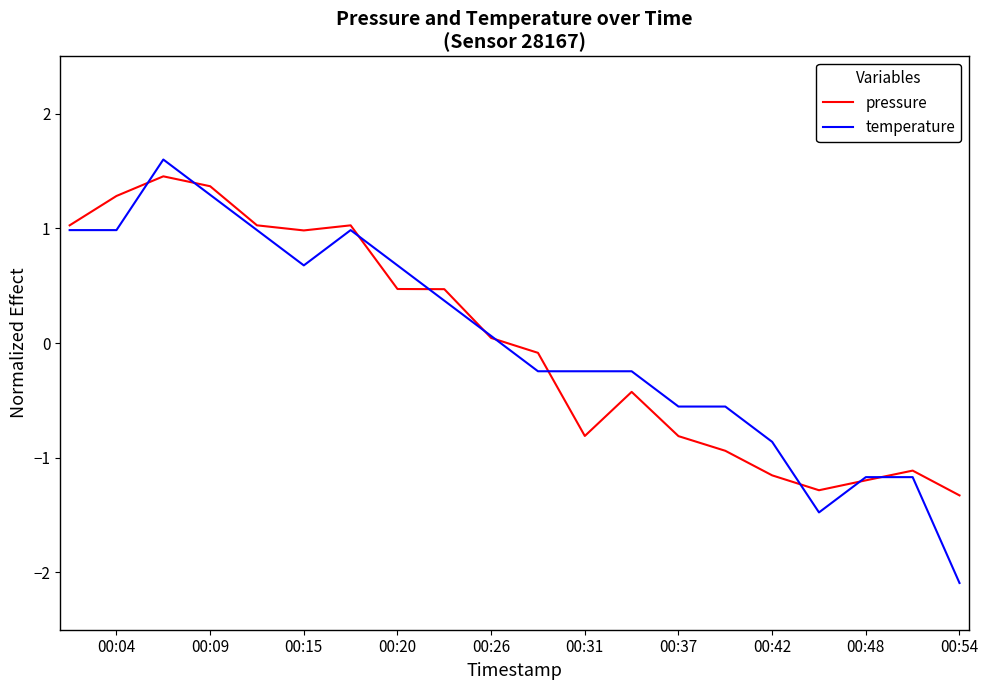

What is the highest value of the temperature series?

1.6